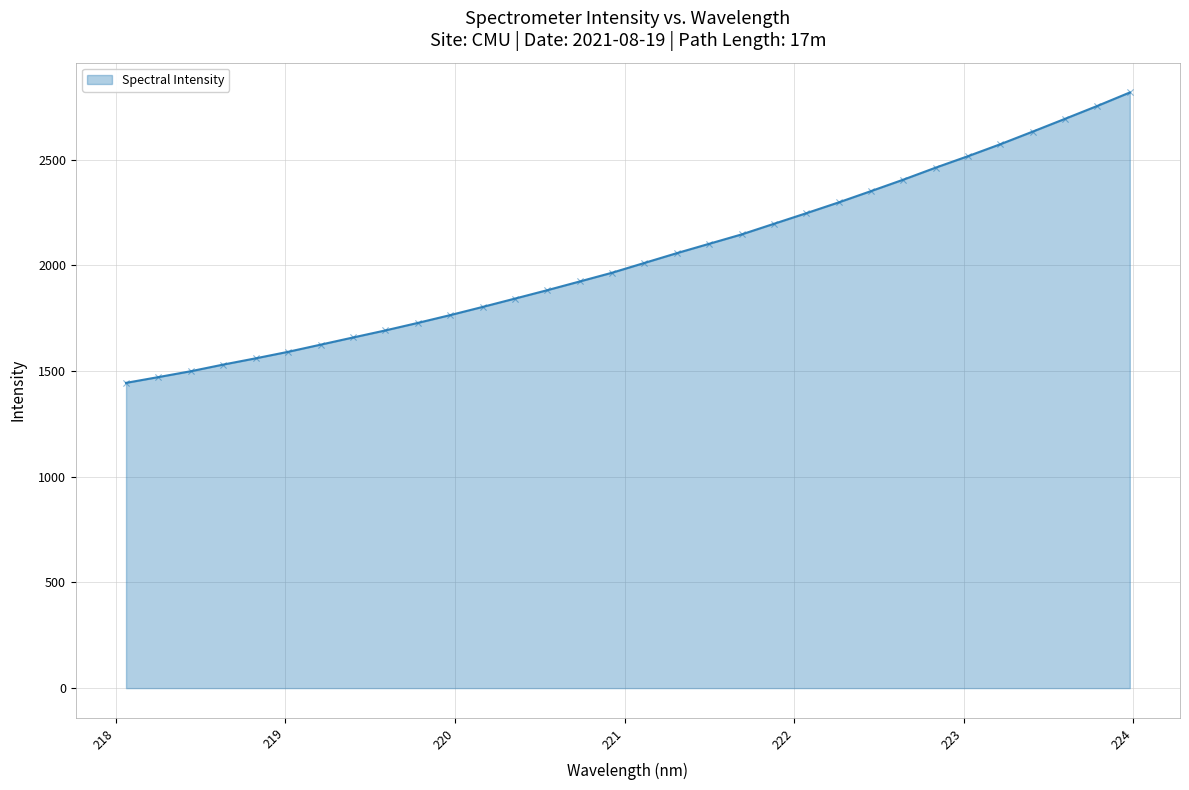

What is the difference between the maximum and minimum values?

1373.7